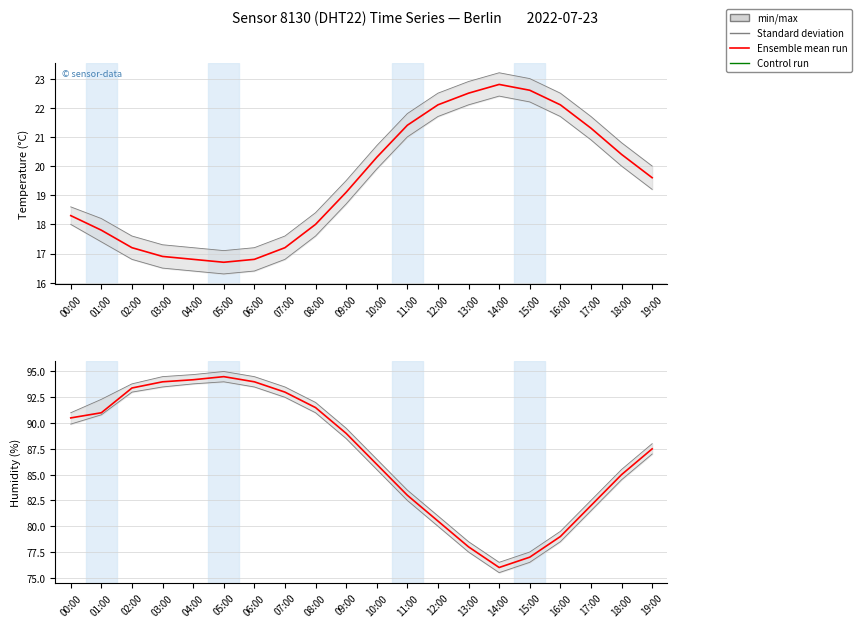

What is the difference between the maximum and minimum values?

18.5